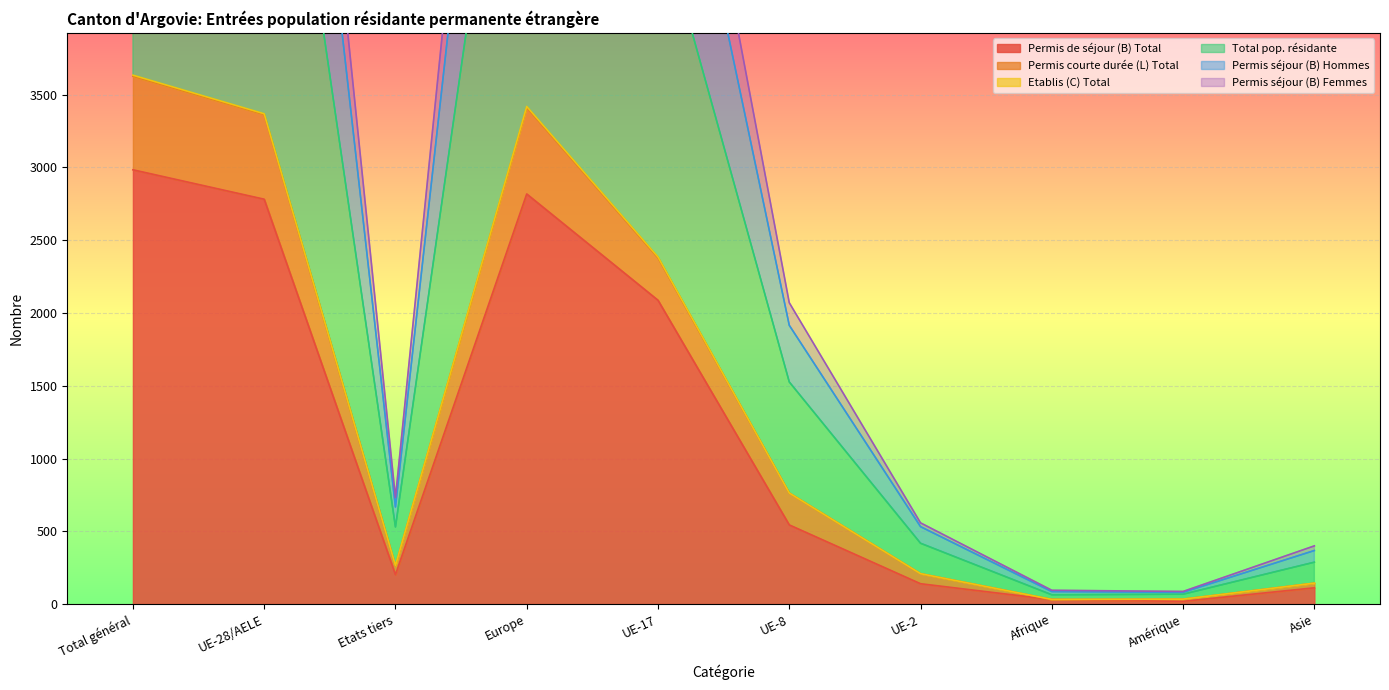

In Permis séjour (B) Hommes, how many points are lower than both neighbors (excluding endpoints)?

2